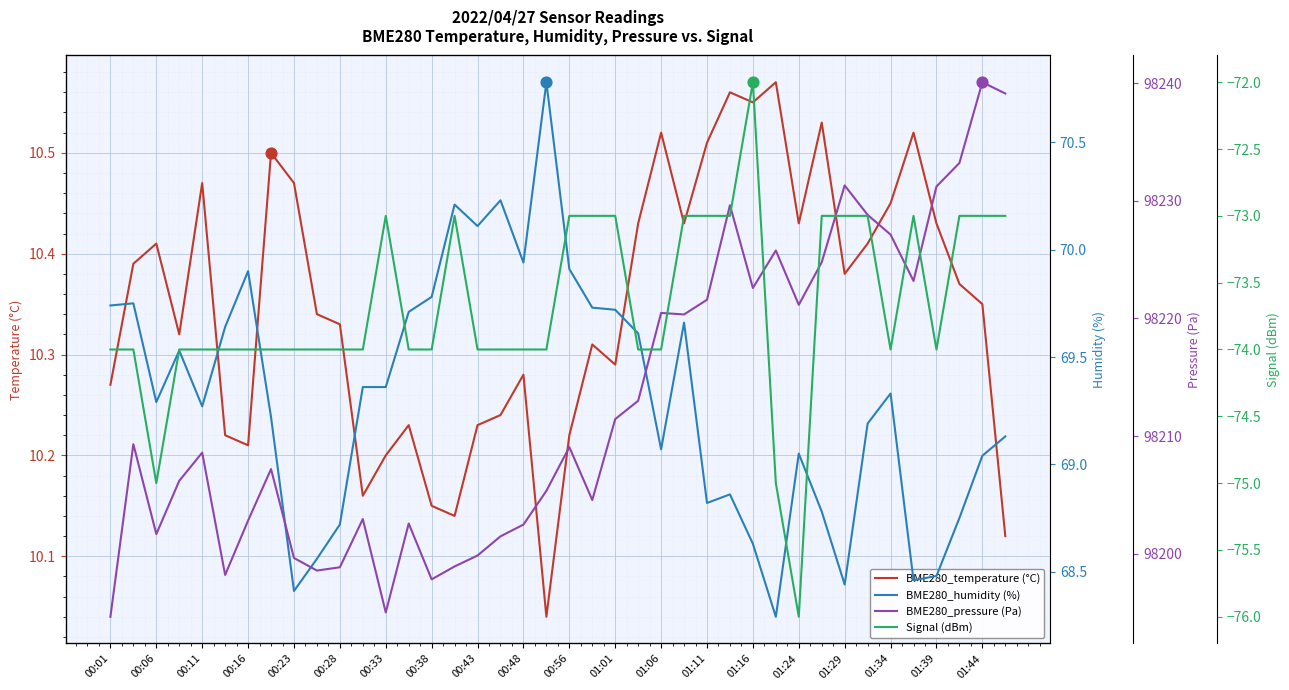

What are all the series names shown in the legend?

BME280_temperature (°C), BME280_humidity (%), BME280_pressure (Pa), Signal (dBm)